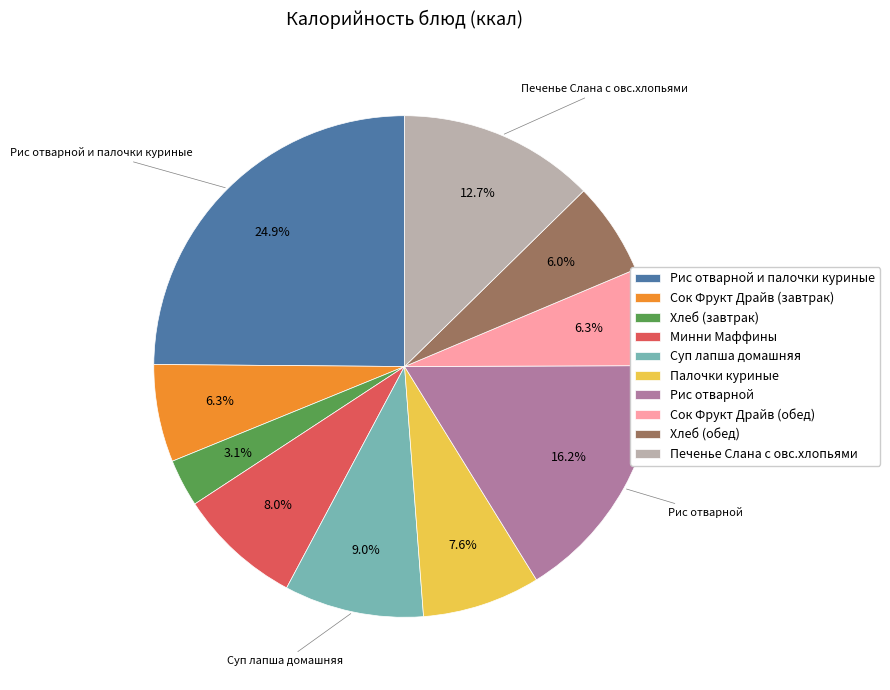

How much of the chart is everything except Хлеб (завтрак)?

96.9%